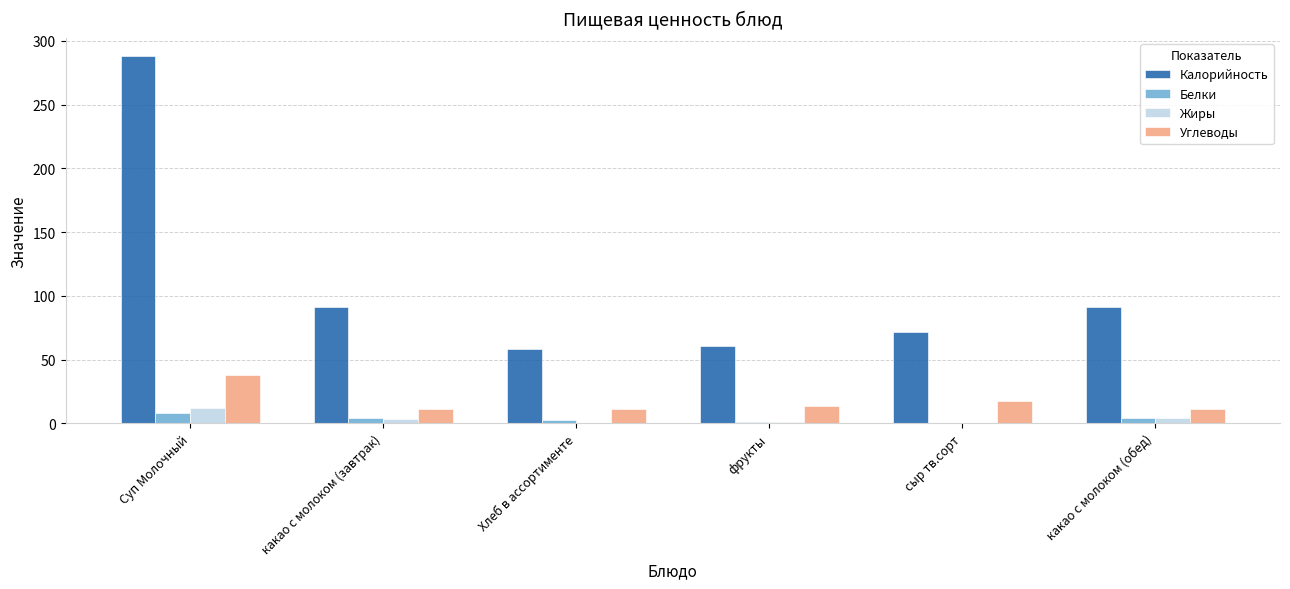

At which category does the chart reach its peak across all series?

Суп Молочный